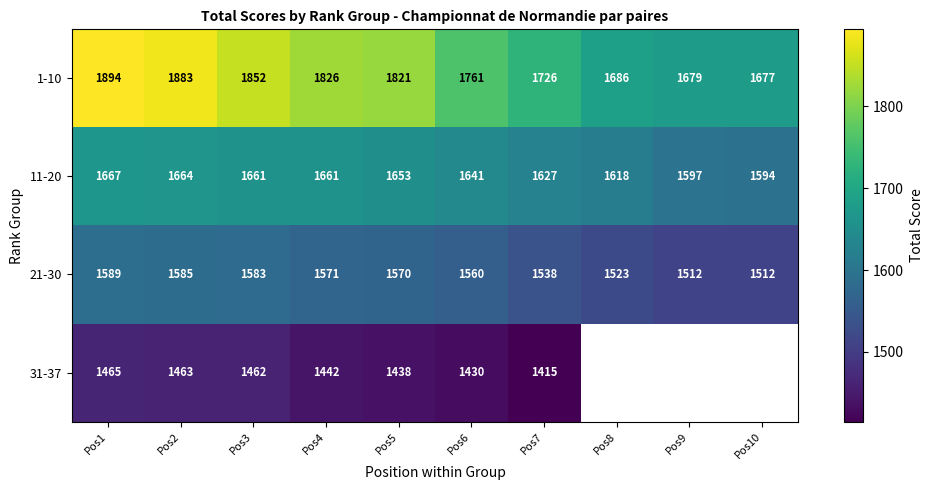

What is the total value across all series at Pos2?

6595